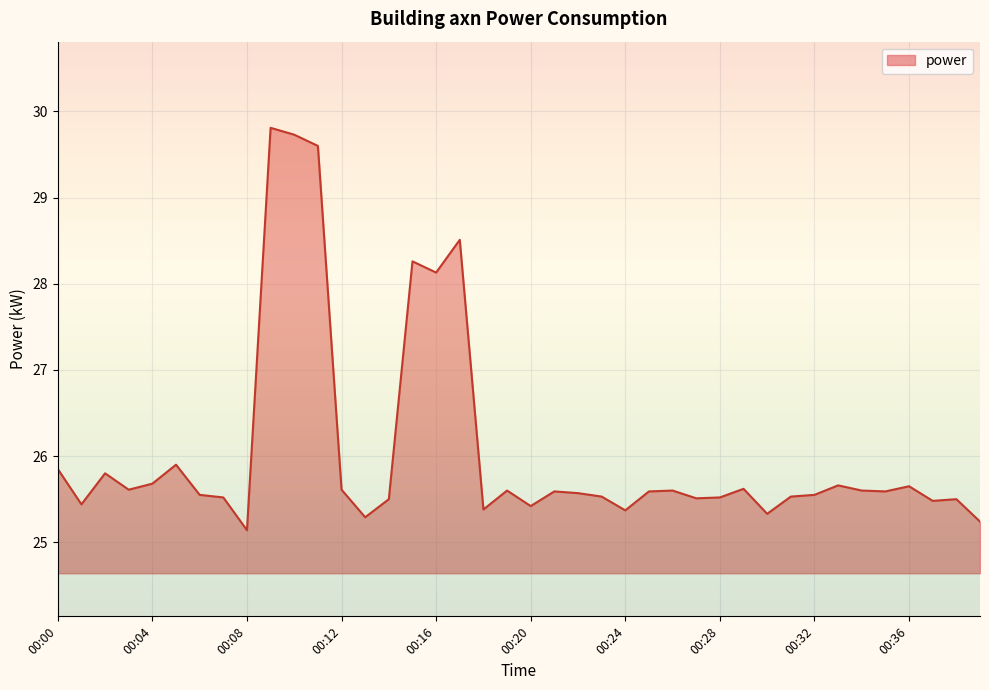

What is the greatest value displayed?

29.8